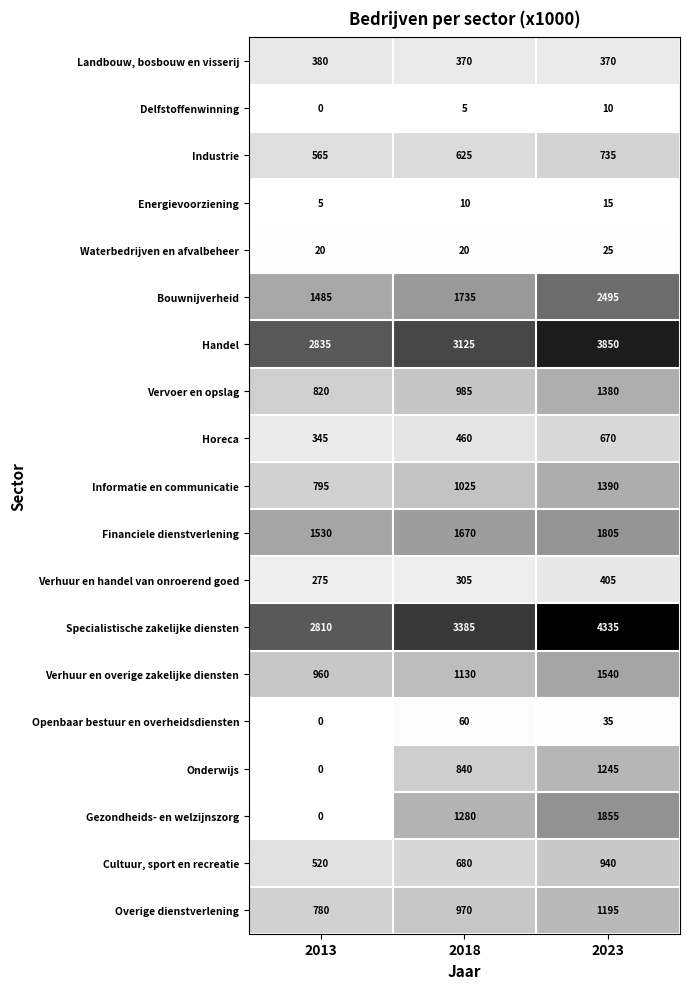

At which category is the sum across all series the highest?

2023